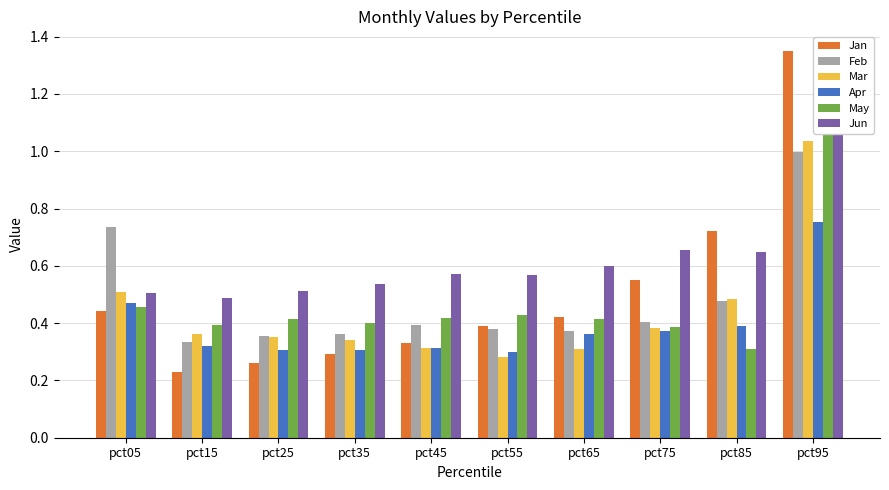

What is the difference between the maximum and minimum values in the Jun series?

0.7